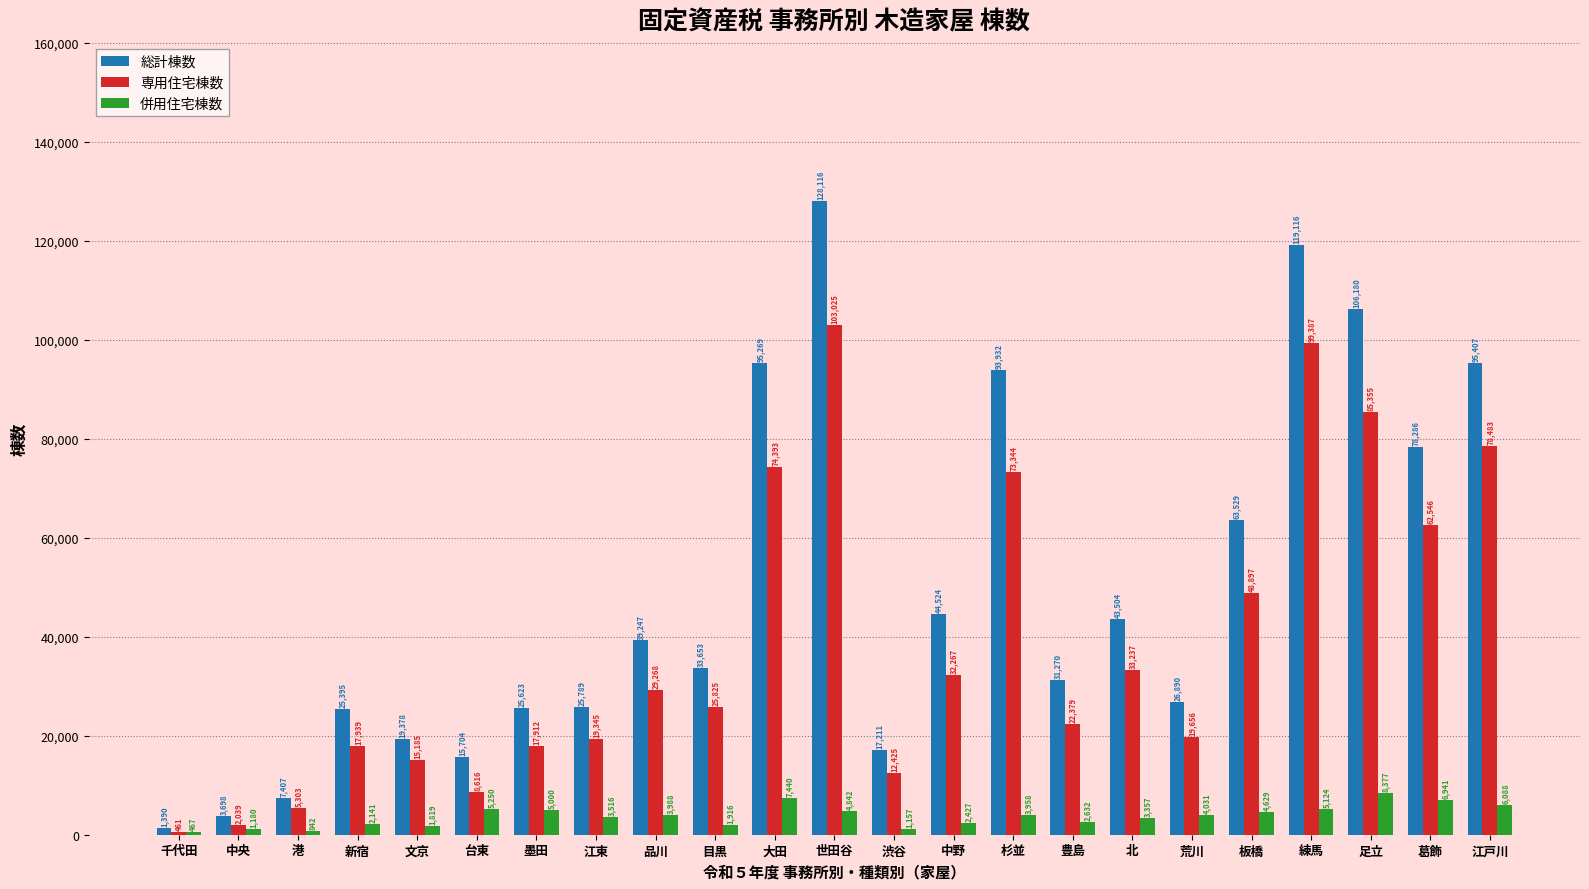

Are the bars grouped side by side (vs. stacked)?

Yes